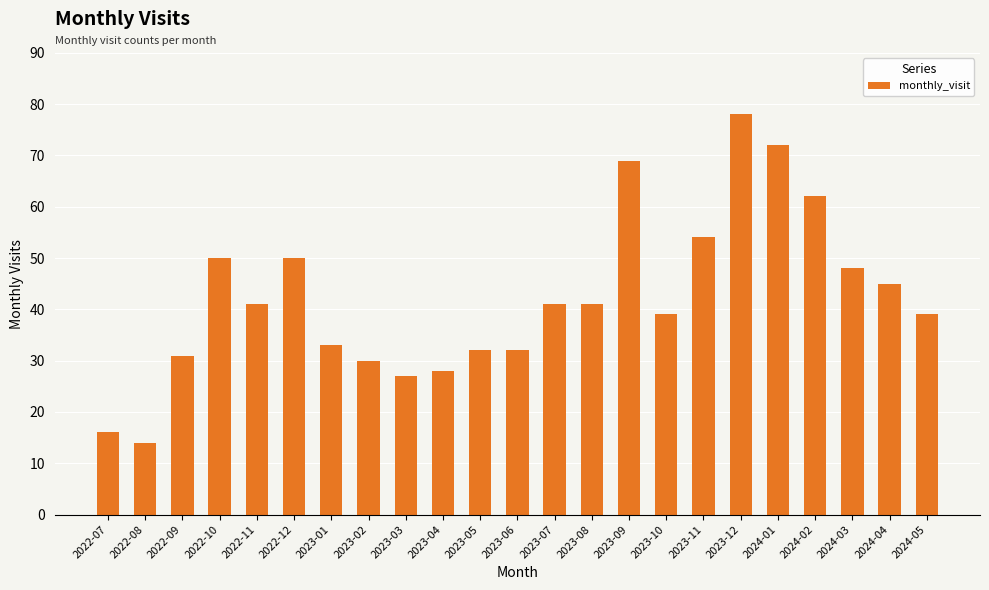

What is the label of the 16th bar from the right?

2023-02